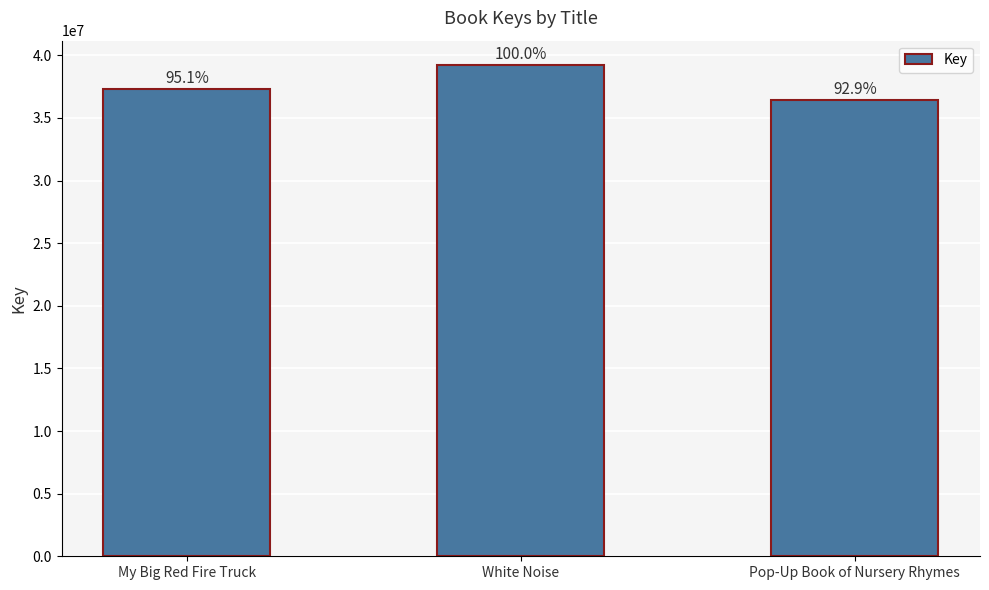

Are the bars horizontal?

No